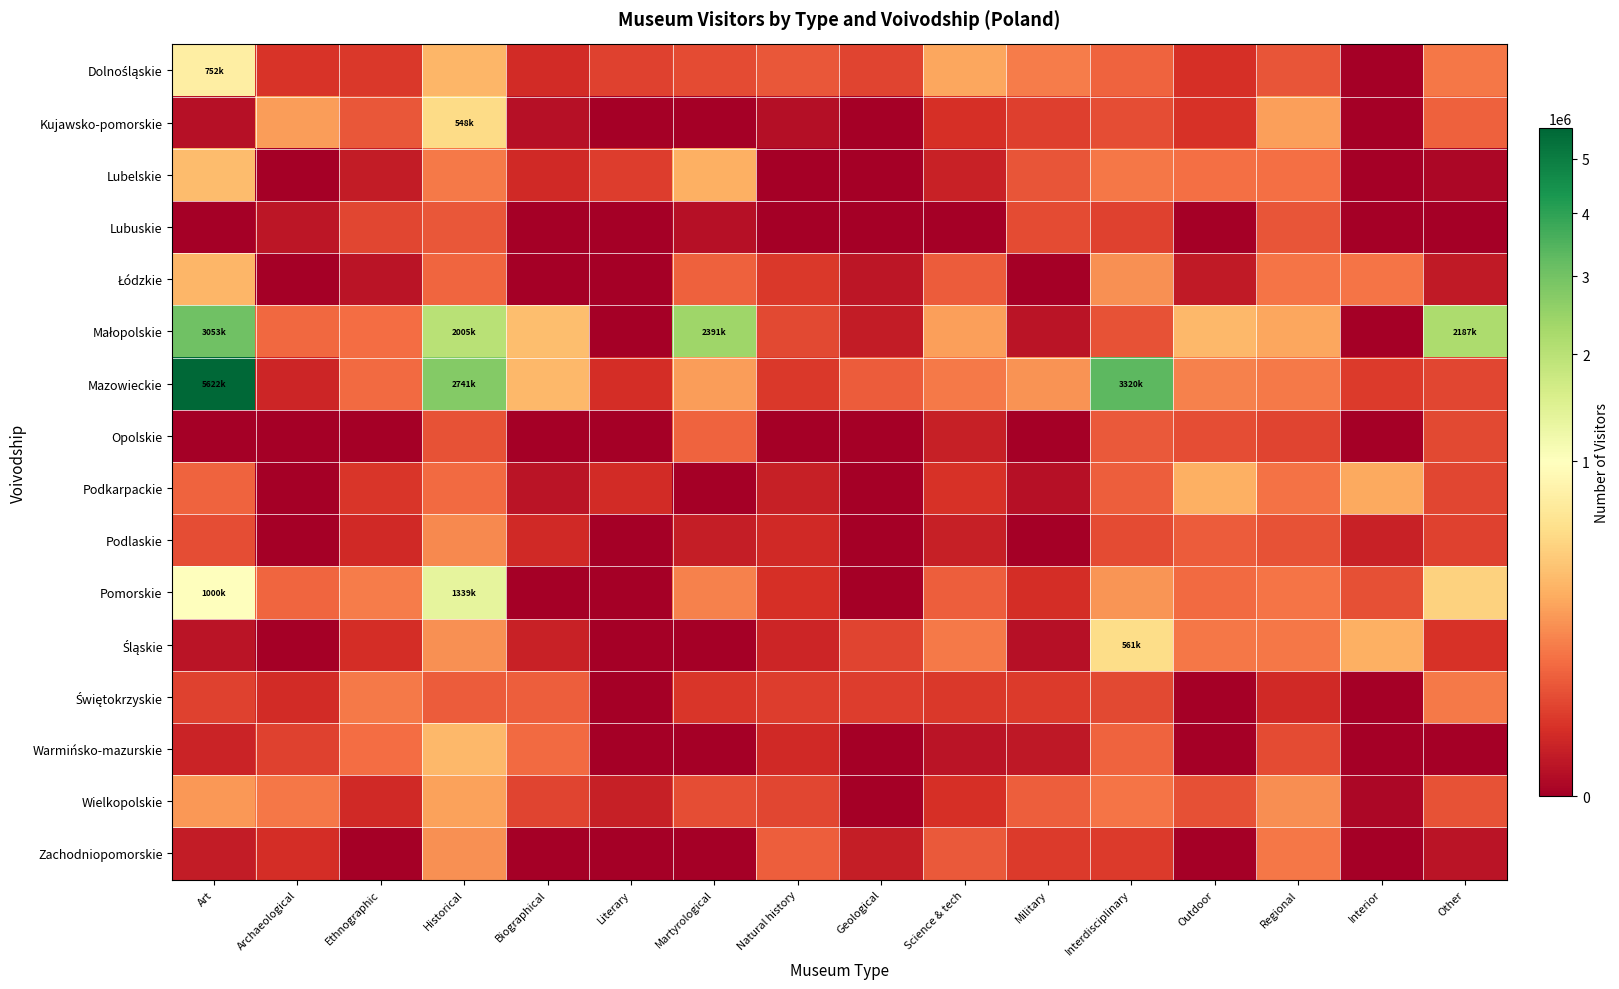

At Natural history, list the series in order from smallest to largest.

Lubelskie, Lubuskie, Opolskie, Kujawsko-pomorskie, Podkarpackie, Śląskie, Podlaskie, Warmińsko-mazurskie, Pomorskie, Łódzkie, Mazowieckie, Świętokrzyskie, Wielkopolskie, Małopolskie, Dolnośląskie, Zachodniopomorskie